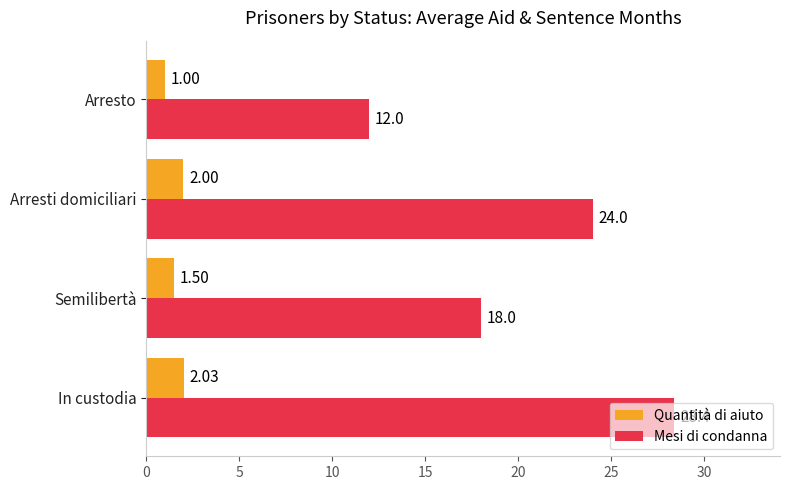

Which series has the largest total across all categories?

Mesi di condanna